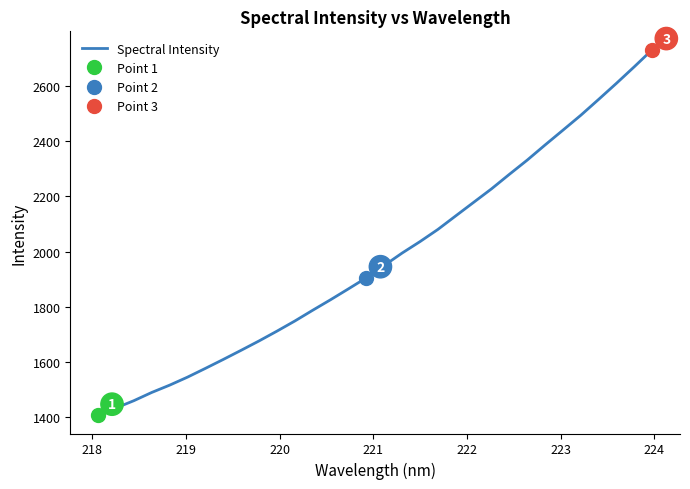

Does the chart have visible grid lines?

No